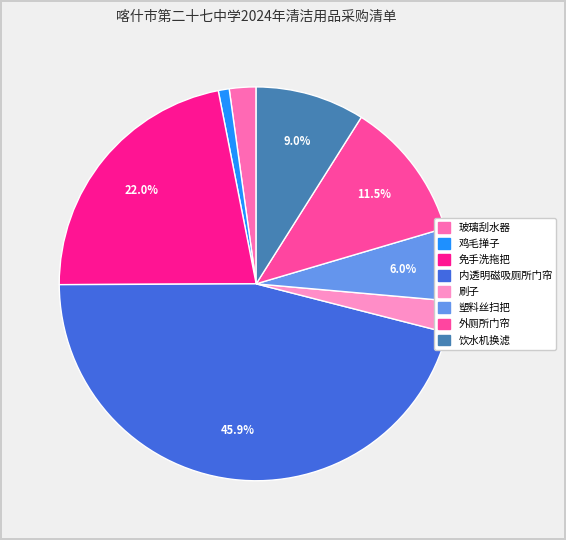

How much of the chart is everything except 塑料丝扫把?

94.0%